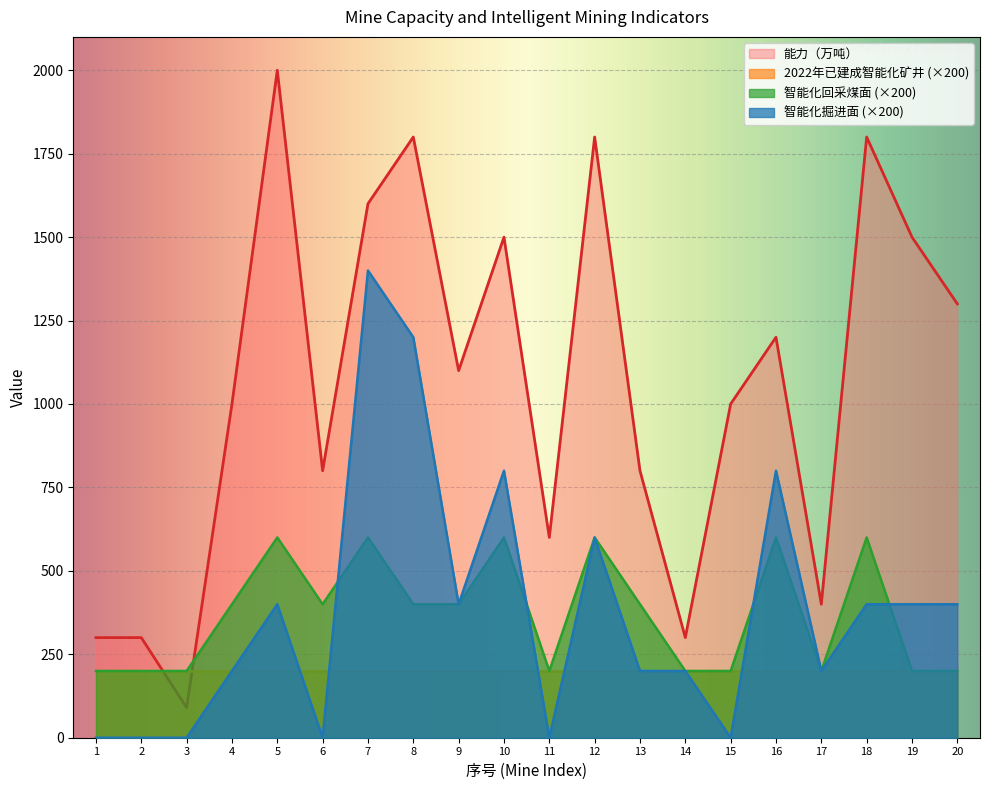

How many 智能化掘进面 values are between 0 and 600?

16